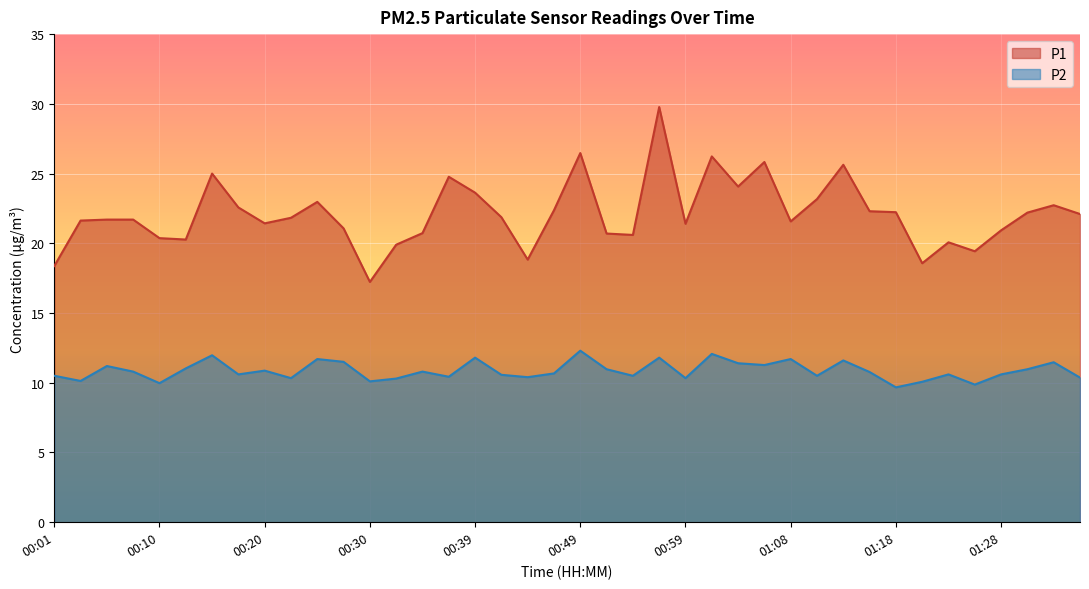

At how many categories does at least one series exceed 15?

40